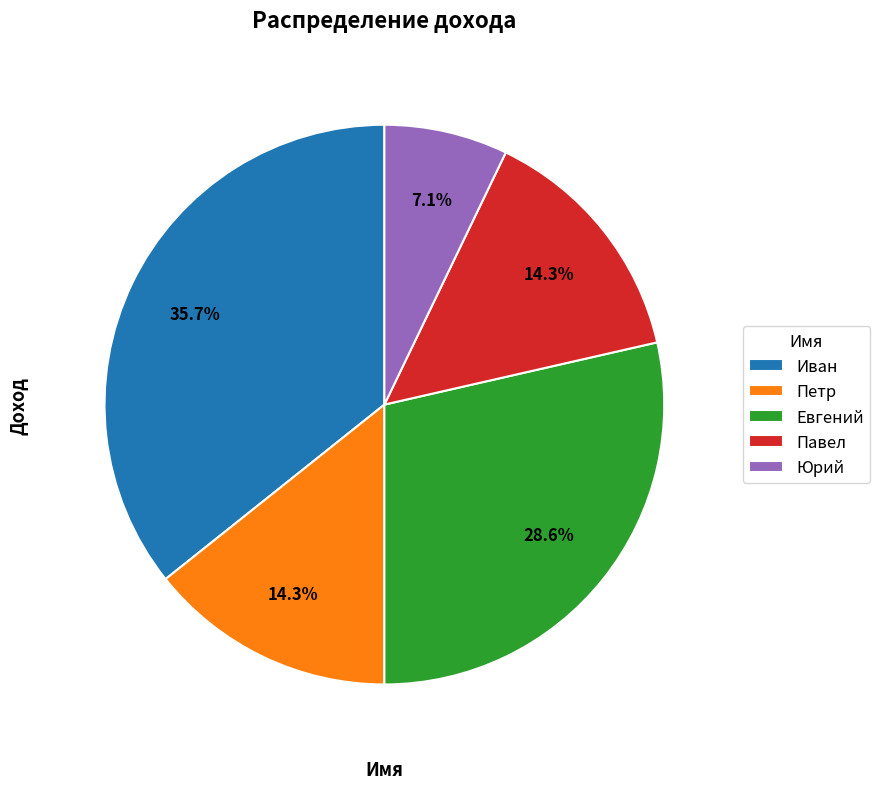

The Евгений slice represents 21% of the pie. True or false?

False